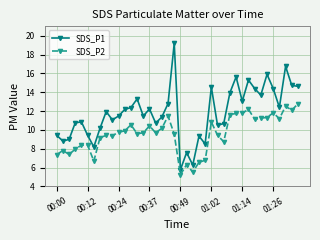

What is the highest value of the SDS_P1 series?

19.2